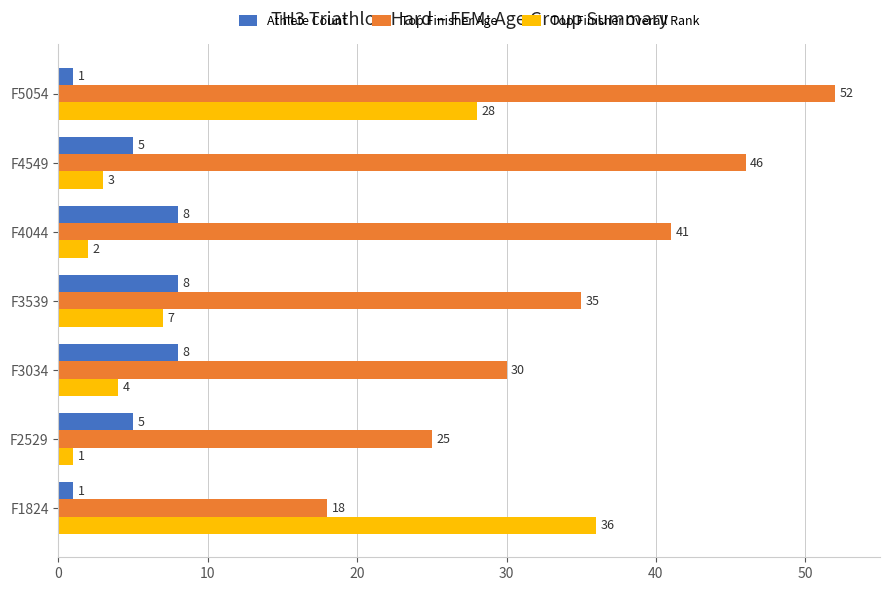

What is the average value of the Athlete Count series?

5